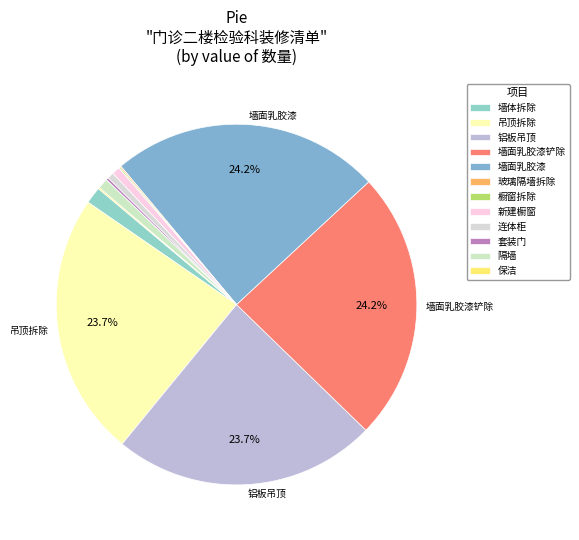

Which category has the biggest portion of the pie?

墙面乳胶漆铲除